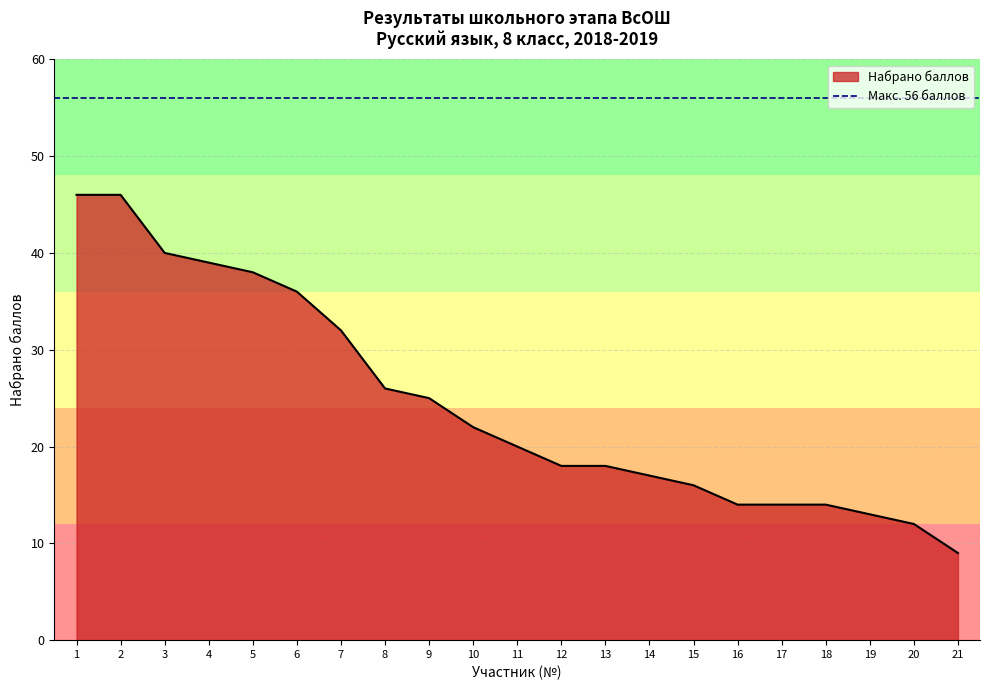

How many values exceed 20?

10